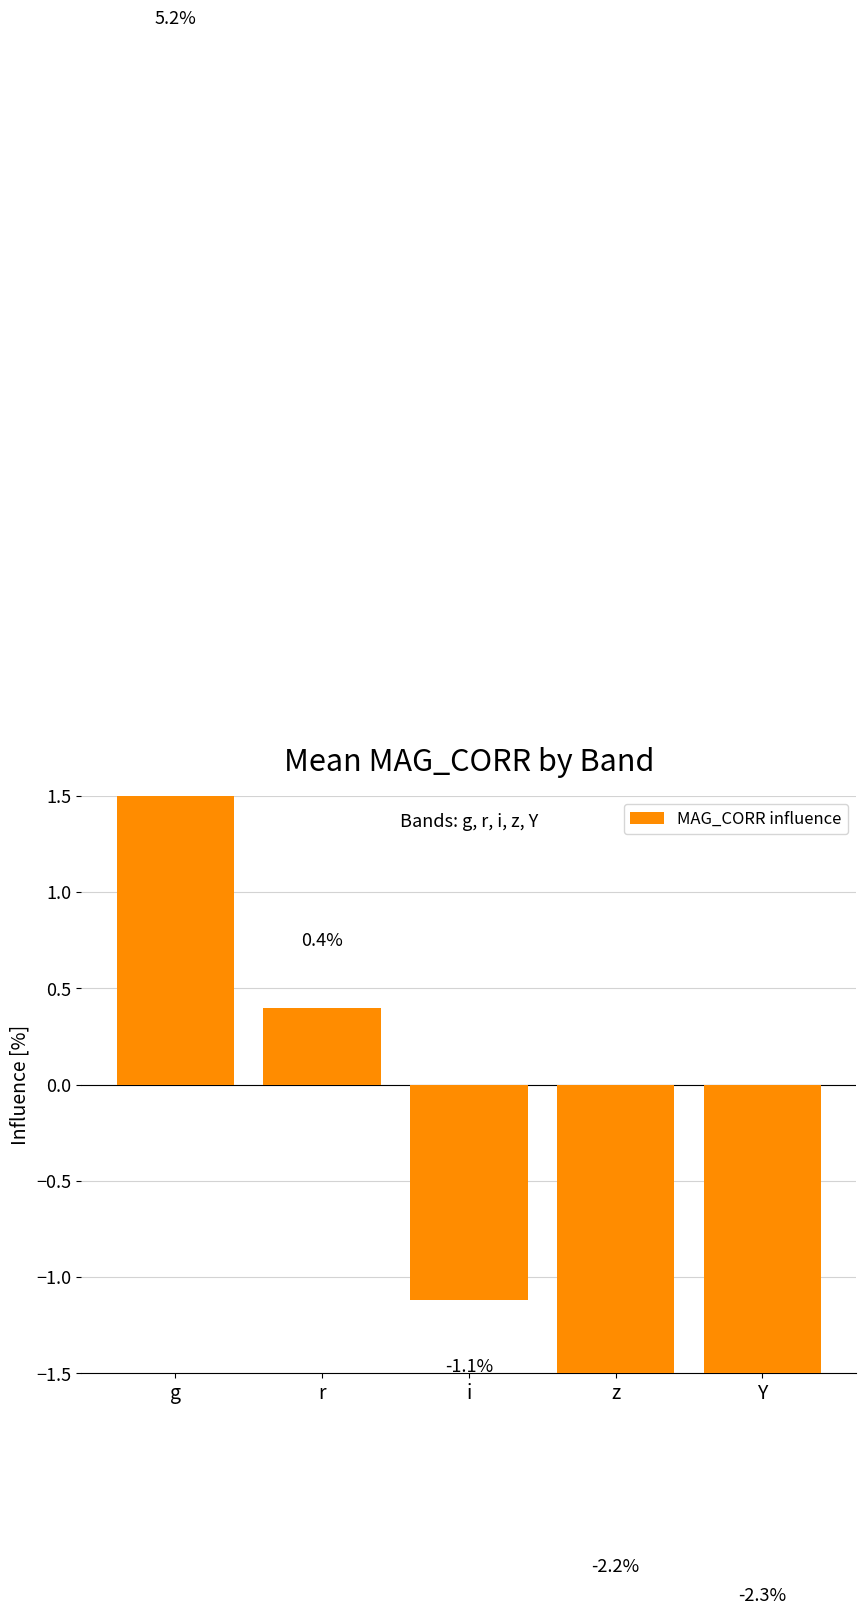

Read the value at z.

-2.2